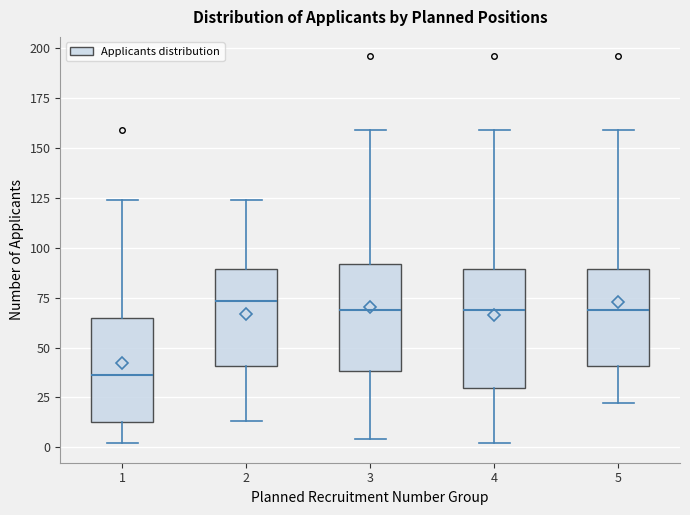

Which box is the tallest, from its lower edge to its upper edge?

4